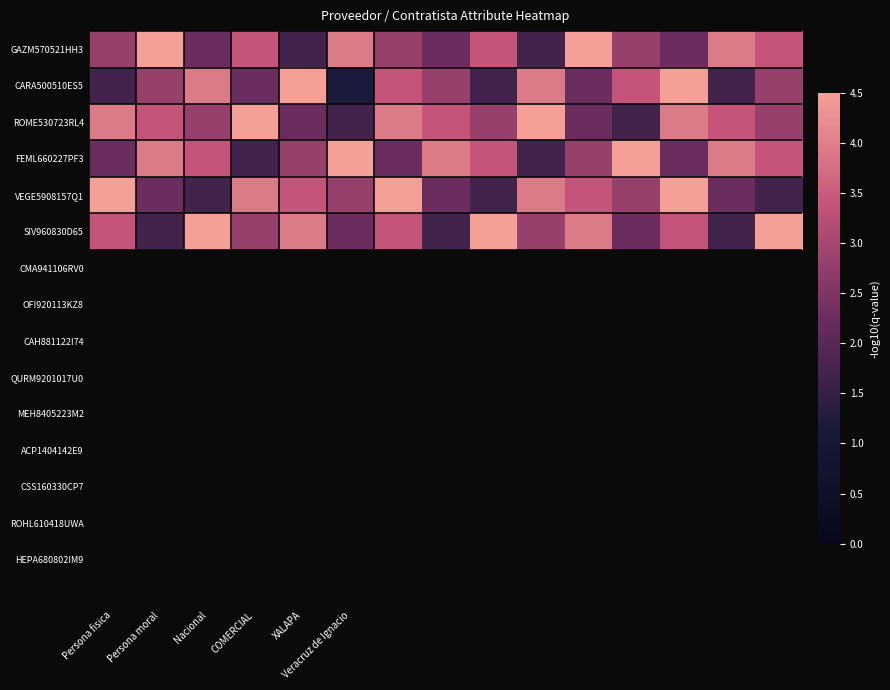

Reading left to right, what are all the values shown in this chart?

GAZM570521HH3: 2.8	4.5	2.2	3.4	1.7	3.9	2.8	2.2	3.4	1.7	4.5	2.8	2.2	3.9	3.4
CARA500510ES5: 1.7	2.8	3.9	2.2	4.5	1.1	3.4	2.8	1.7	3.9	2.2	3.4	4.5	1.7	2.8
ROME530723RL4: 3.9	3.4	2.8	4.5	2.2	1.7	3.9	3.4	2.8	4.5	2.2	1.7	3.9	3.4	2.8
FEML660227PF3: 2.2	3.9	3.4	1.7	2.8	4.5	2.2	3.9	3.4	1.7	2.8	4.5	2.2	3.9	3.4
VEGE5908157Q1: 4.5	2.2	1.7	3.9	3.4	2.8	4.5	2.2	1.7	3.9	3.4	2.8	4.5	2.2	1.7
SIV960830D65: 3.4	1.7	4.5	2.8	3.9	2.2	3.4	1.7	4.5	2.8	3.9	2.2	3.4	1.7	4.5